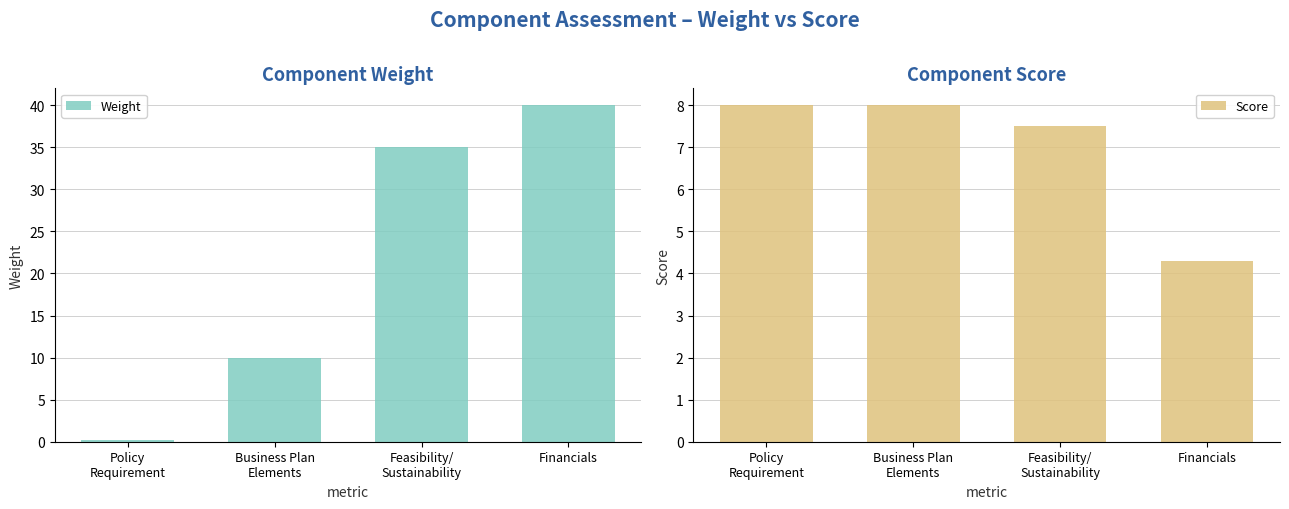

True or false: Weight has a value of 0.1 at Policy
Requirement.

True